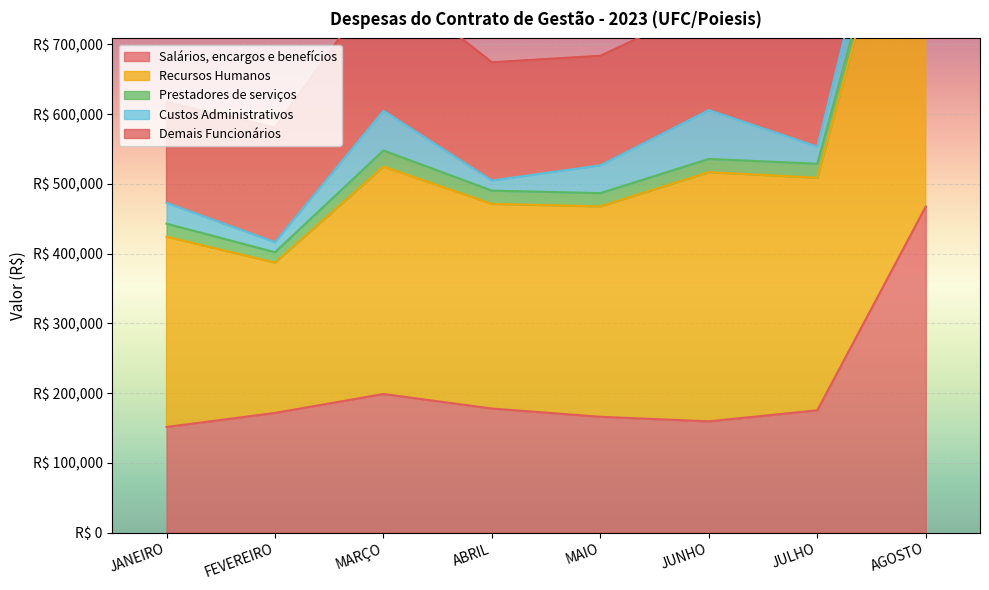

What is the sum of all Salários, encargos e benefícios values?

1667763.8